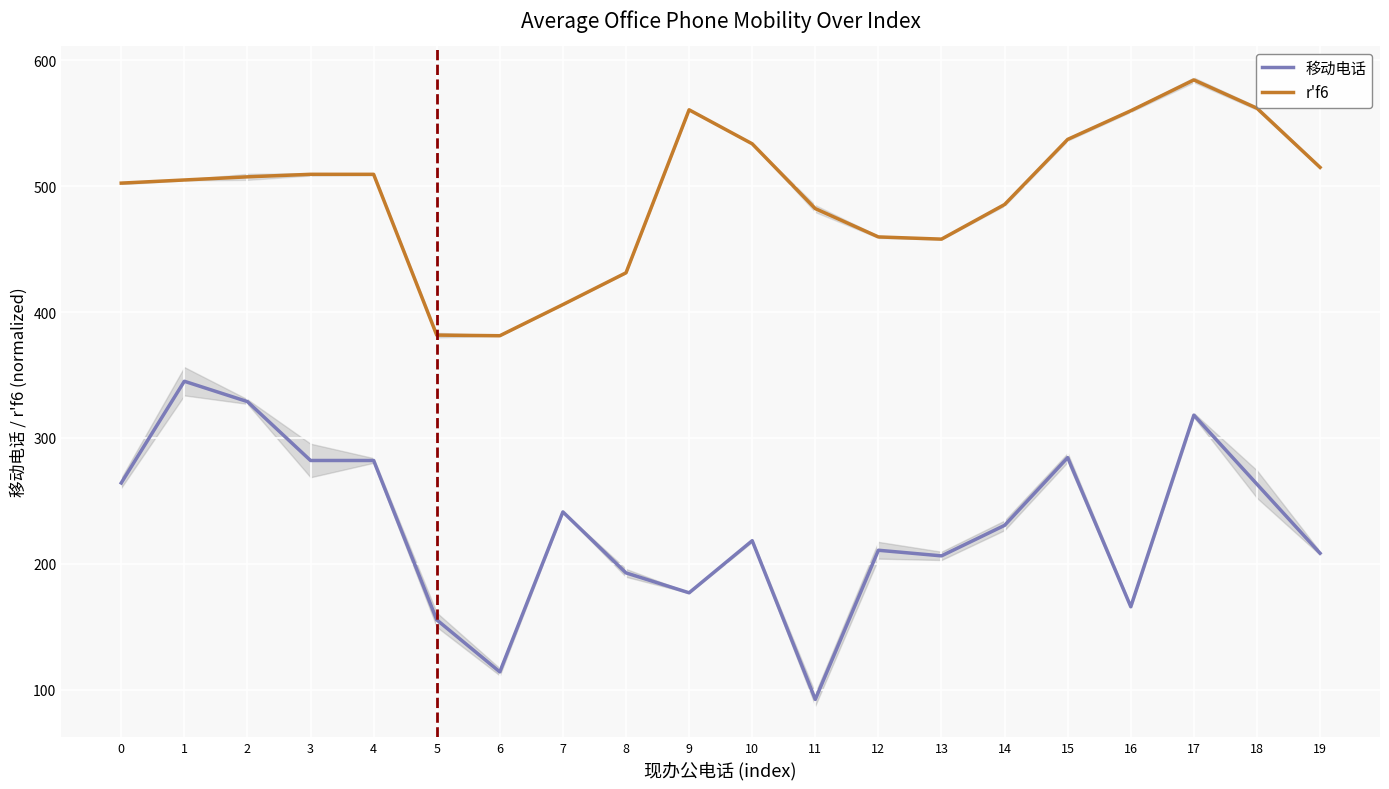

In r'f6, how many points are lower than both neighbors (excluding endpoints)?

2